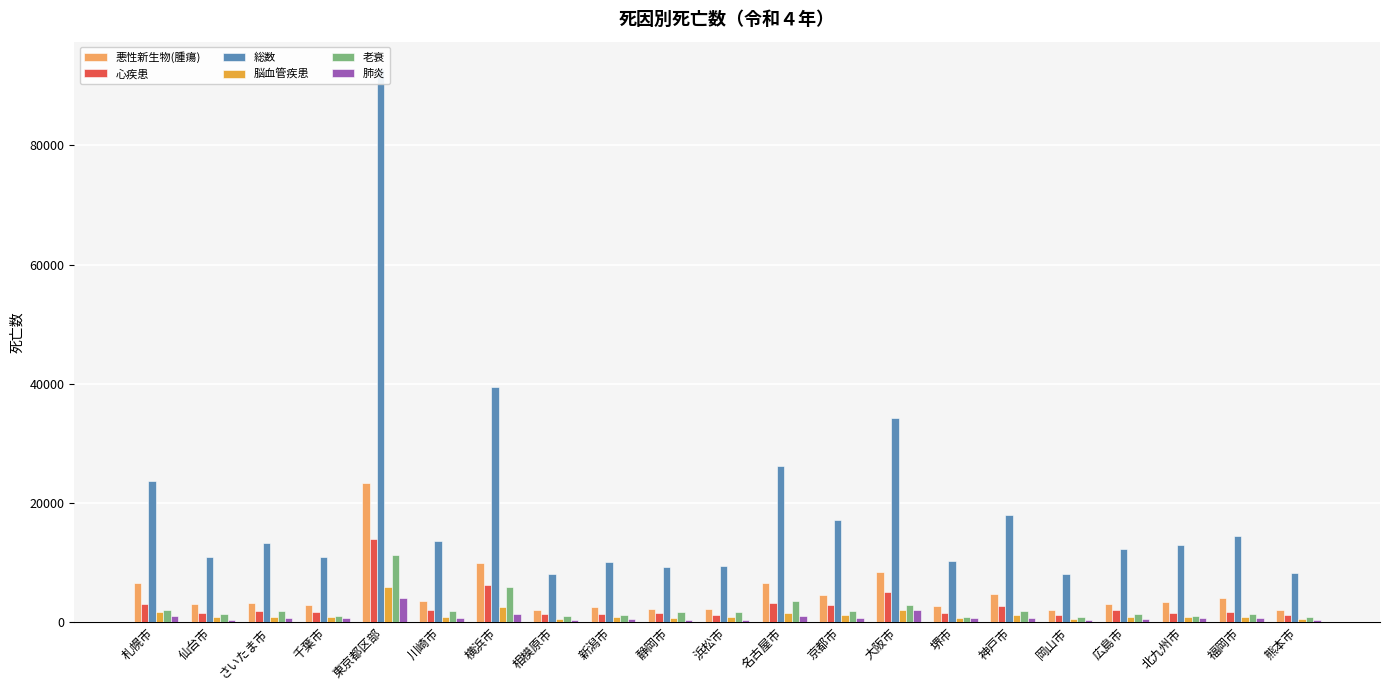

Which category has the highest value in the 脳血管疾患 series?

東京都区部